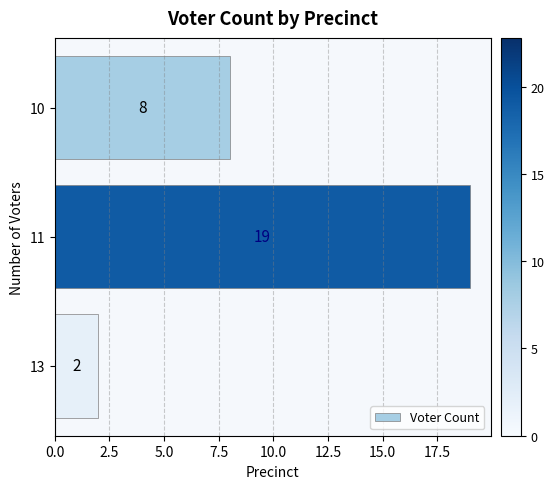

What is the average value?

10